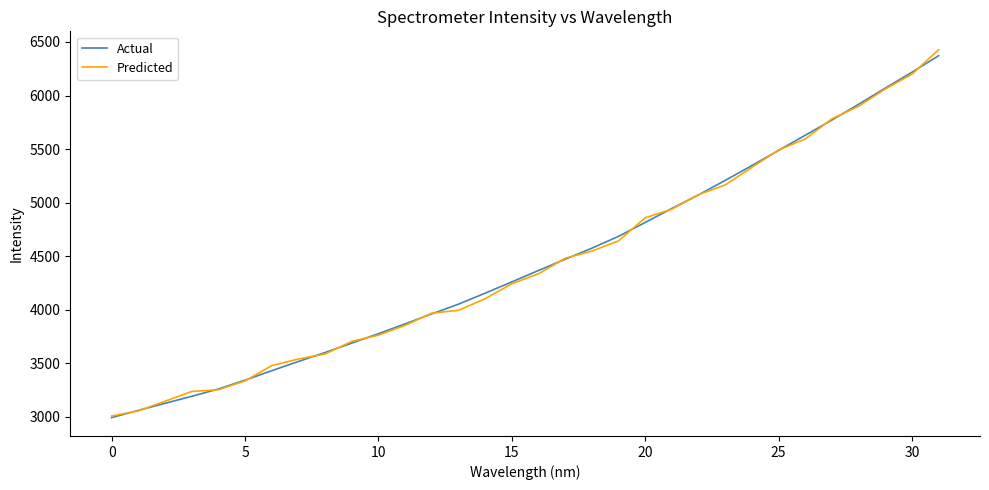

At how many categories does at least one series exceed 4388?

15